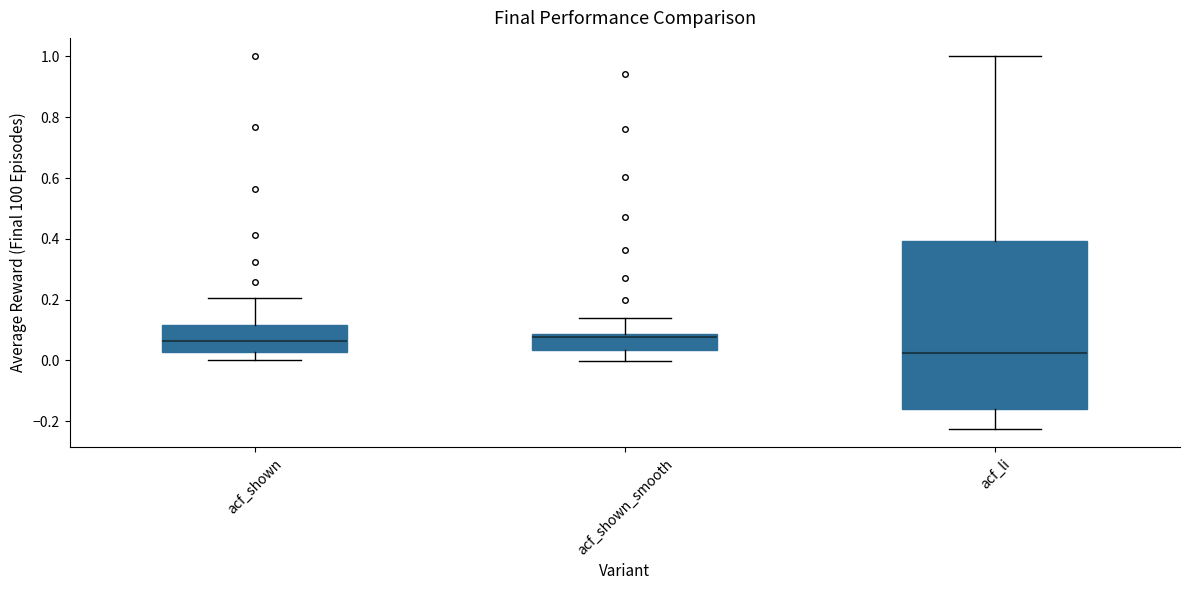

Reading left to right, transcribe this box plot: for each box, give where its median line is, the range the box spans, and where its two whiskers end, as read against the y-axis. The values are not printed on the chart, so give them approximately, as read against the axis.

acf_shown: median 0.06, box 0.02 to 0.12, whiskers 0.00 to 0.20
acf_shown_smooth: median 0.08 (just below the box's upper edge), box 0.04 to 0.08, whiskers 0.00 to 0.14
acf_li: median 0.02, box -0.16 to 0.40, whiskers -0.22 to 1.00